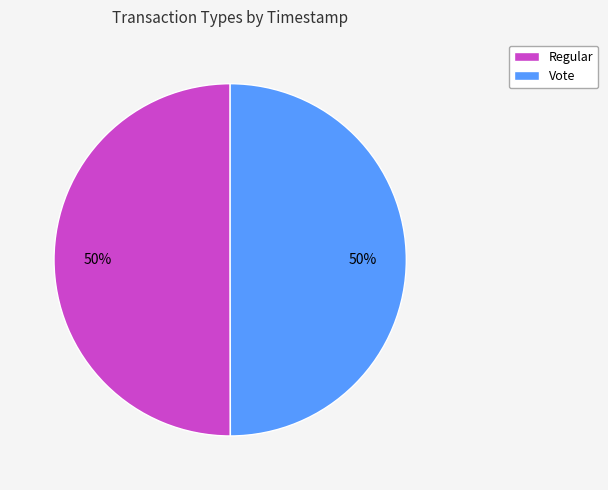

What percentage is the Regular slice, to the nearest percent?

50%